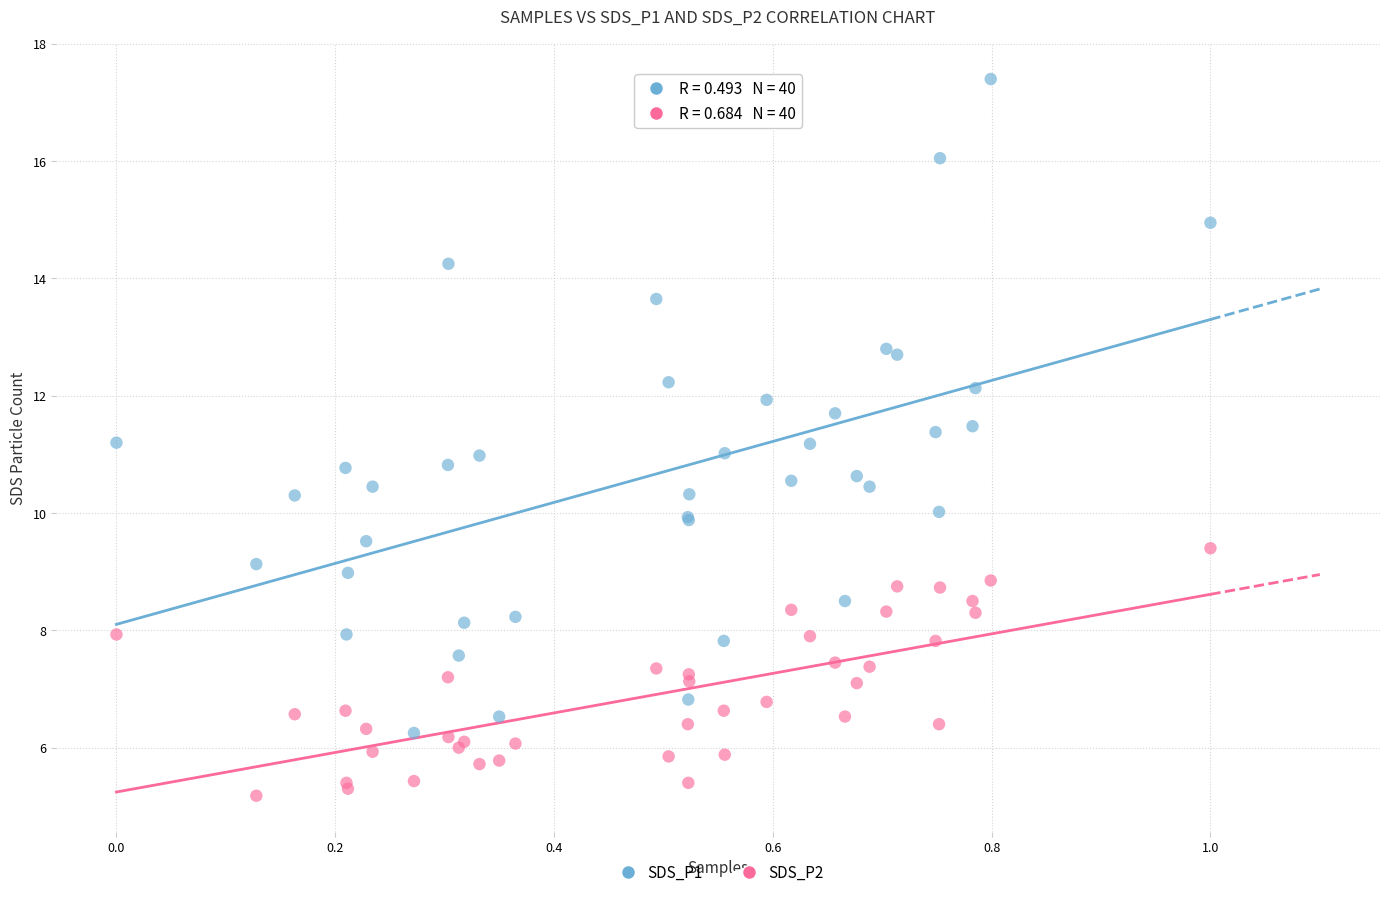

Which series contains the lowest Y value?

SDS_P2